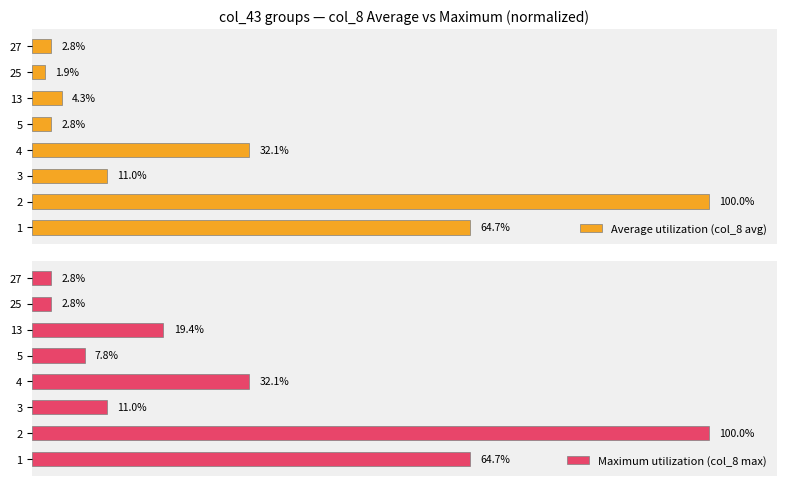

How many categories are shown in the chart?

8